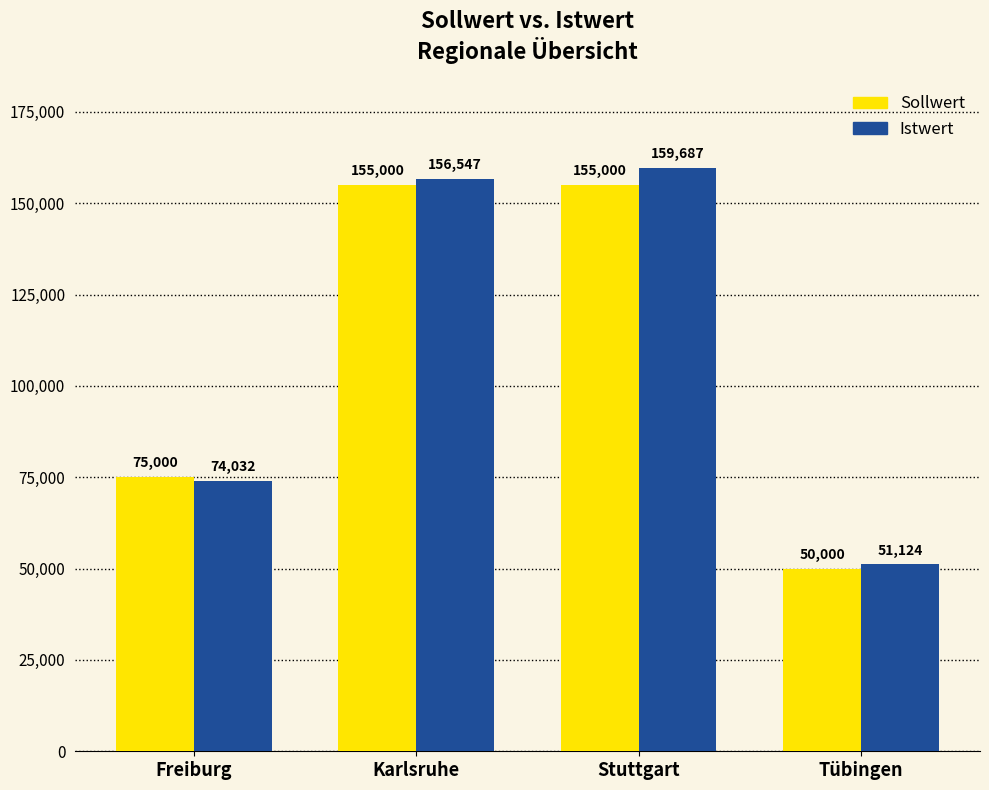

Where is Sollwert nearest to the value 102500?

Freiburg